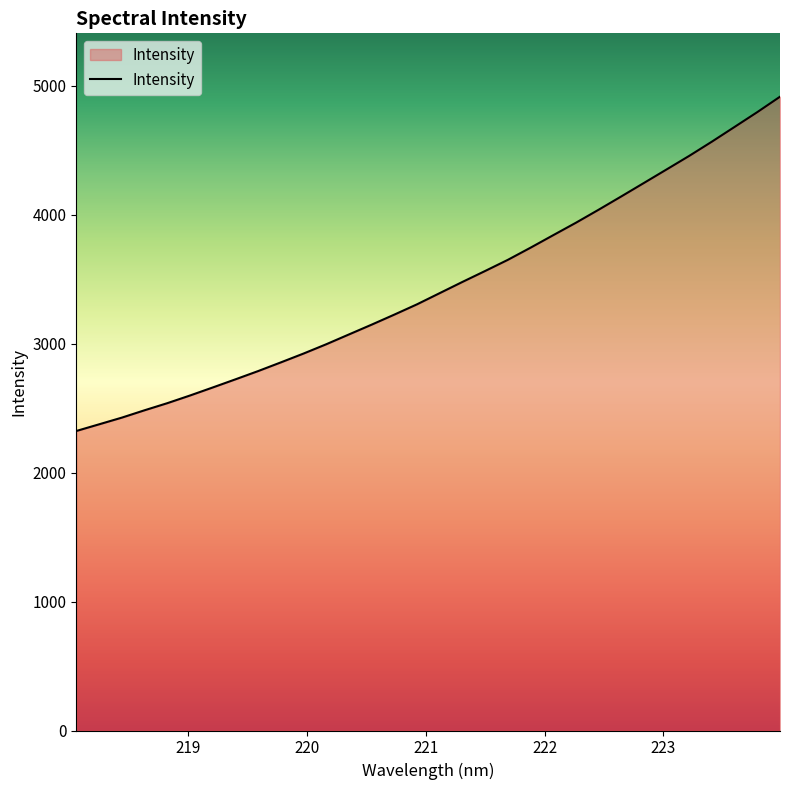

What is the minimum value shown in the chart?

2322.3